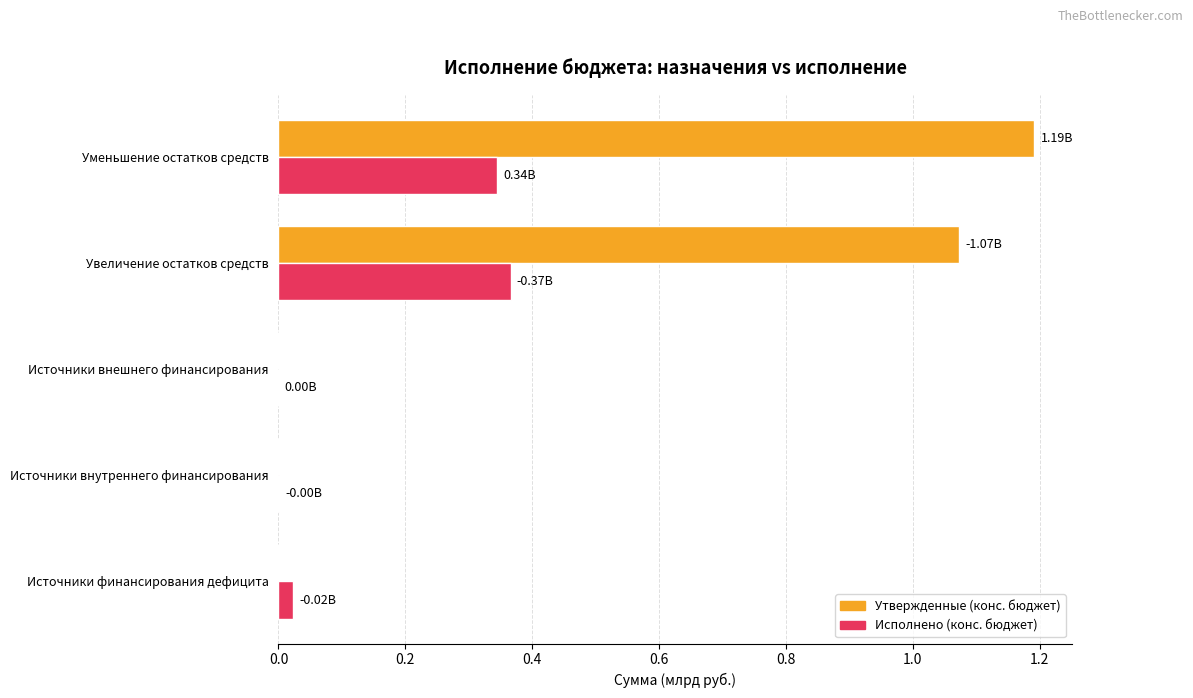

At which category does the chart reach its peak across all series?

Уменьшение остатков средств